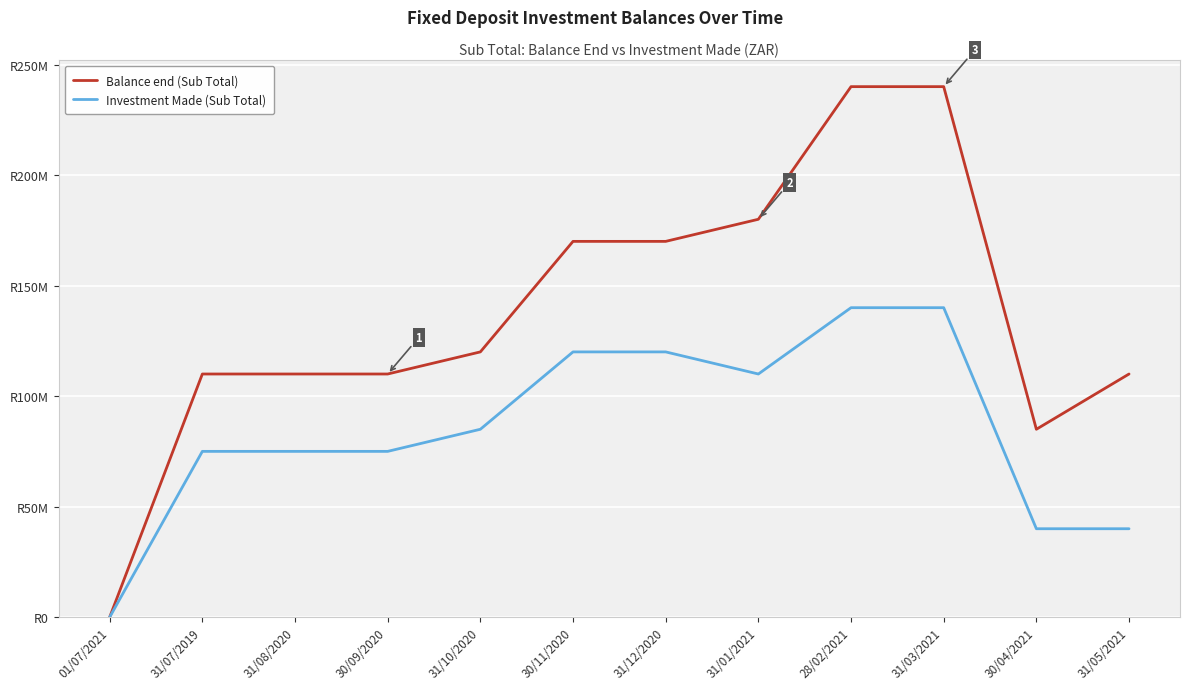

Which category has the highest value in the Balance end (Sub Total) series?

28/02/2021